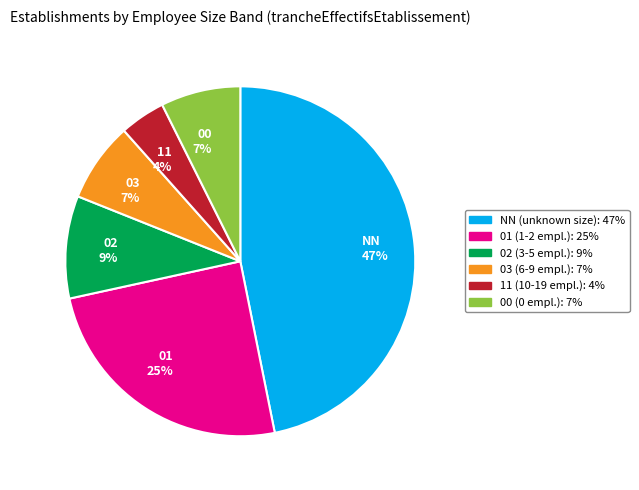

To the nearest percent, what is the average slice percentage?

17%